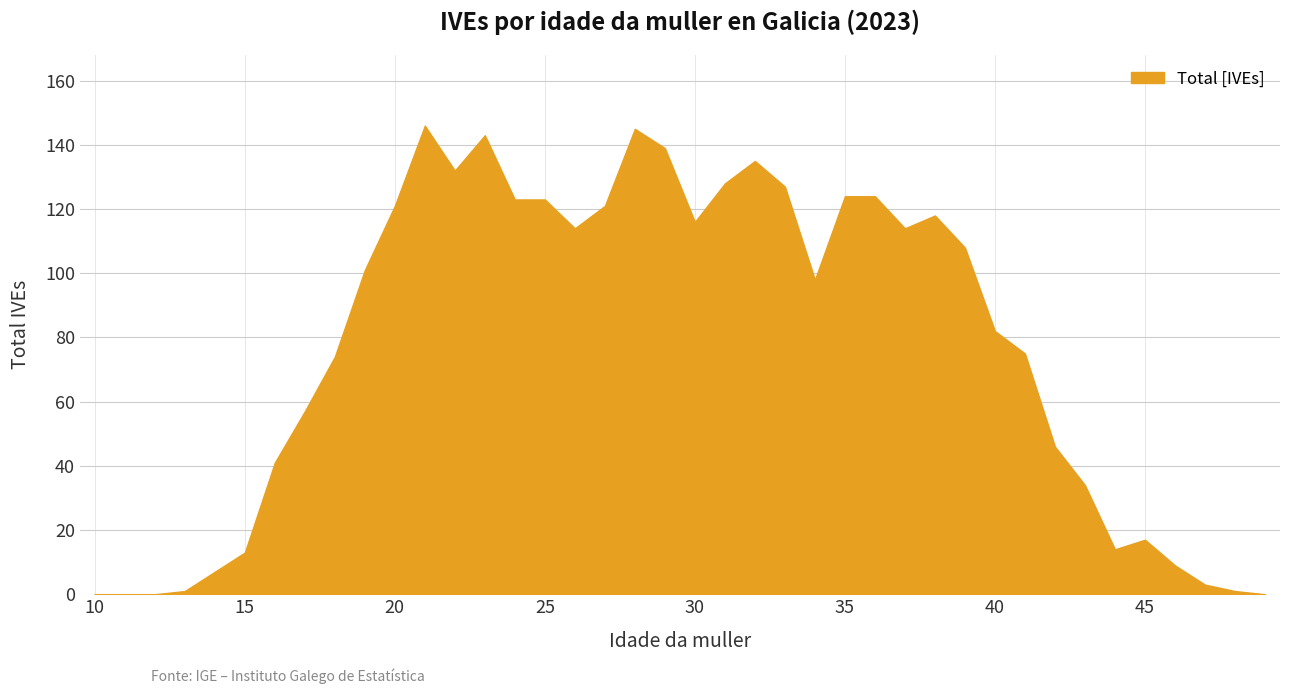

What is the greatest value displayed?

146